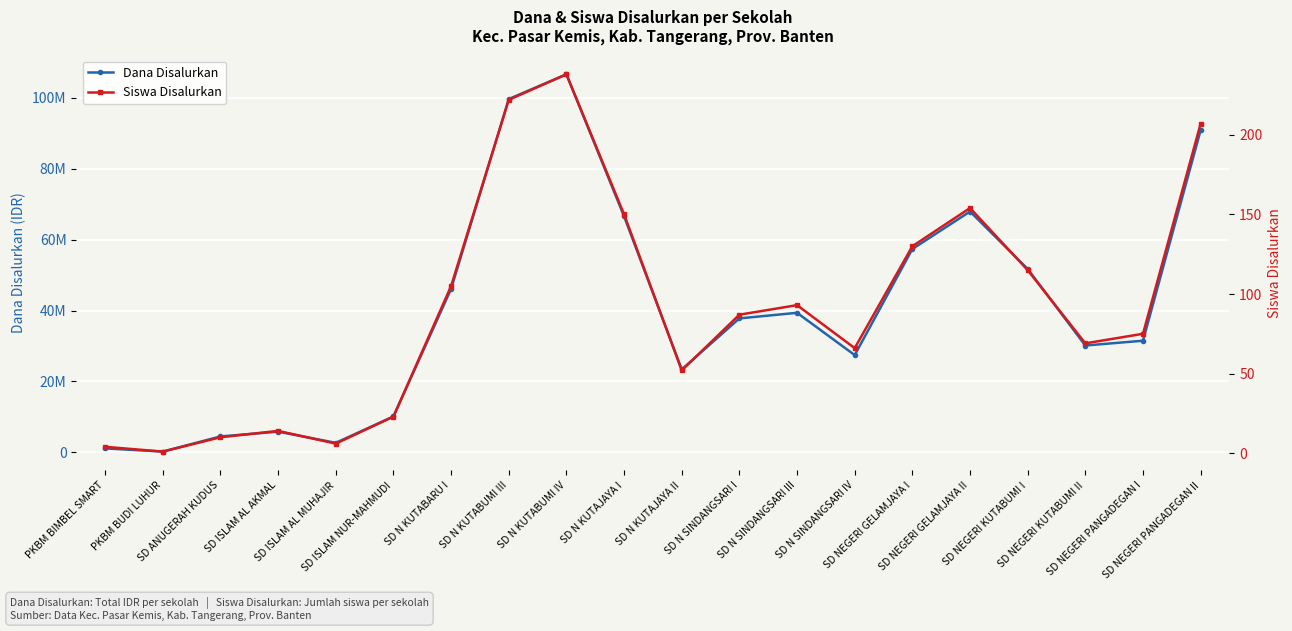

List the labels in order of Dana Disalurkan value, smallest first.

PKBM BUDI LUHUR, PKBM BIMBEL SMART, SD ISLAM AL MUHAJIR, SD ANUGERAH KUDUS, SD ISLAM AL AKMAL, SD ISLAM NUR-MAHMUDI, SD N KUTAJAYA II, SD N SINDANGSARI IV, SD NEGERI KUTABUMI II, SD NEGERI PANGADEGAN I, SD N SINDANGSARI I, SD N SINDANGSARI III, SD N KUTABARU I, SD NEGERI KUTABUMI I, SD NEGERI GELAMJAYA I, SD N KUTAJAYA I, SD NEGERI GELAMJAYA II, SD NEGERI PANGADEGAN II, SD N KUTABUMI III, SD N KUTABUMI IV